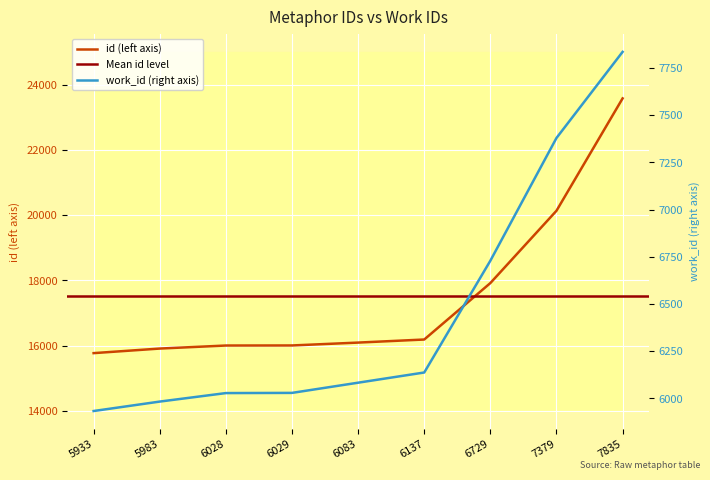

What value does the work_id series have at 7835?

7835